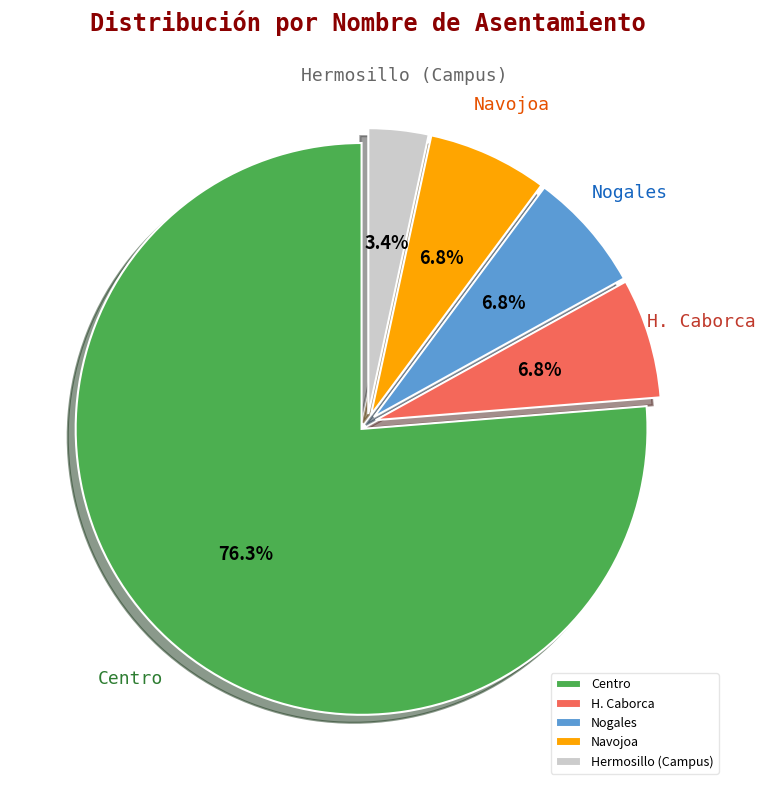

Is it true that Nogales is 7% of the pie?

True